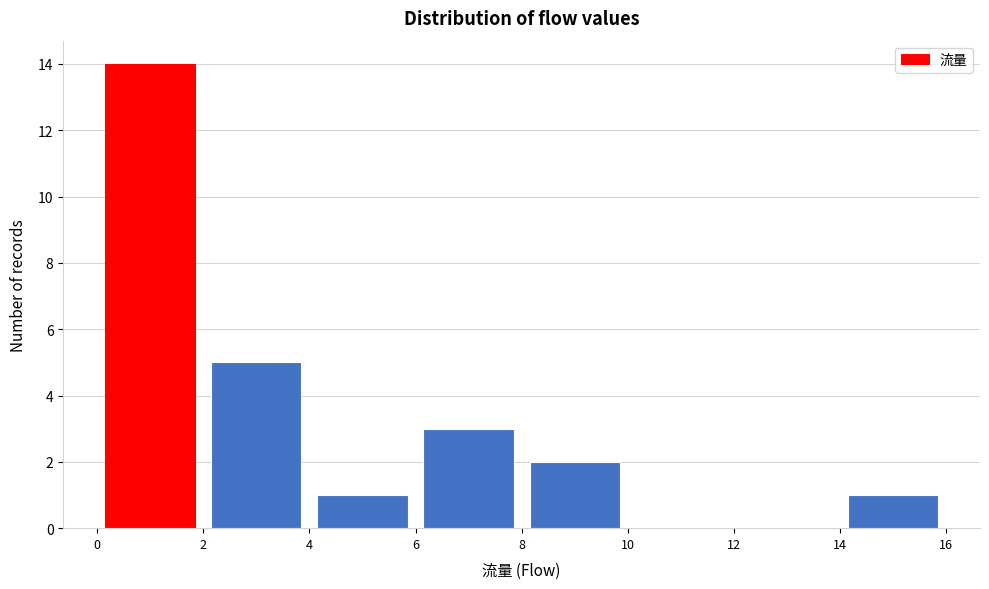

Which range on the x-axis has the tallest bar?

0 to 2